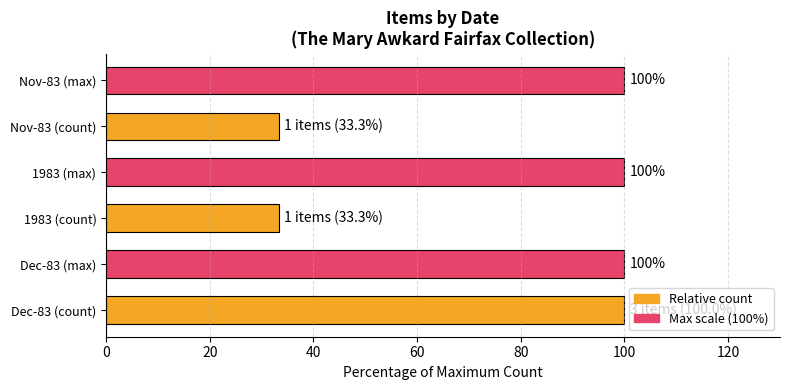

What is the maximum value shown in the chart?

100.0